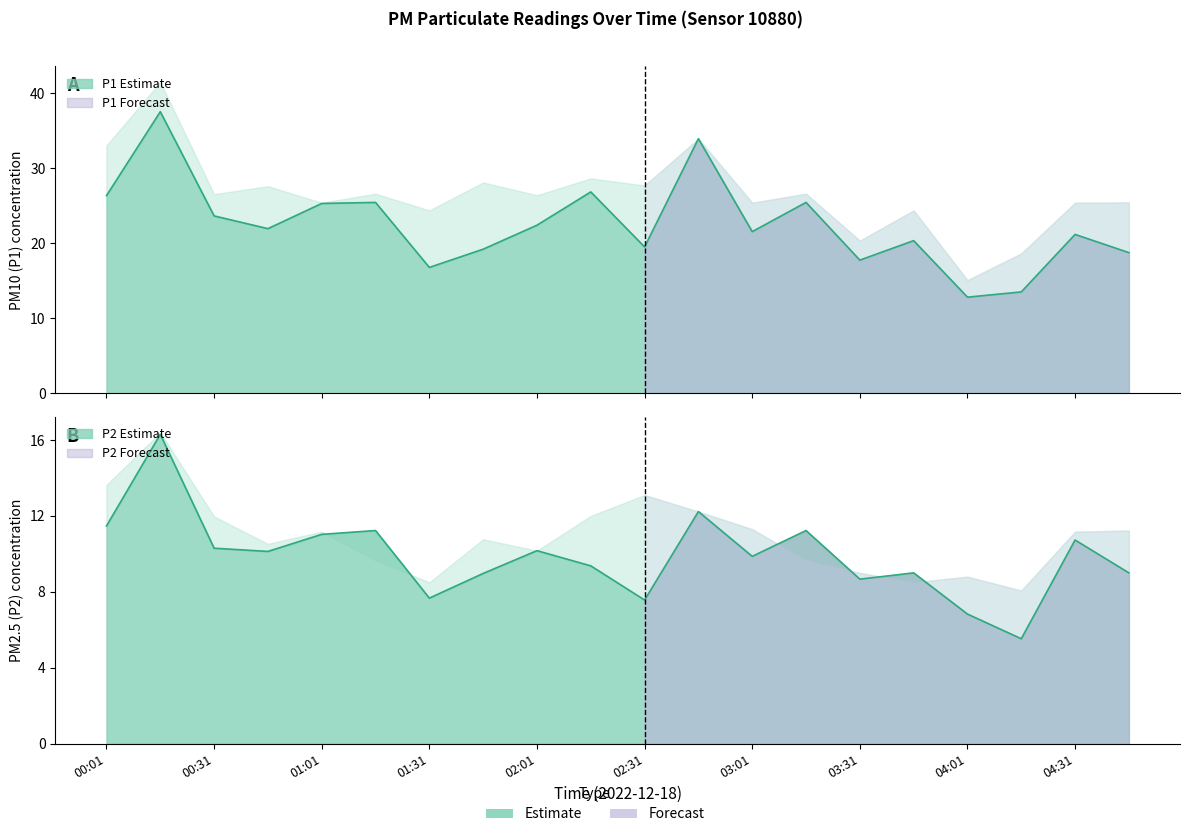

Which has a higher value, 01:16 or 02:46?

02:46